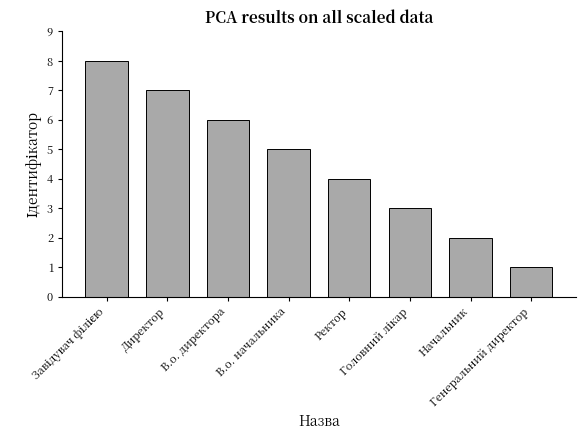

What is the maximum value shown in the chart?

8